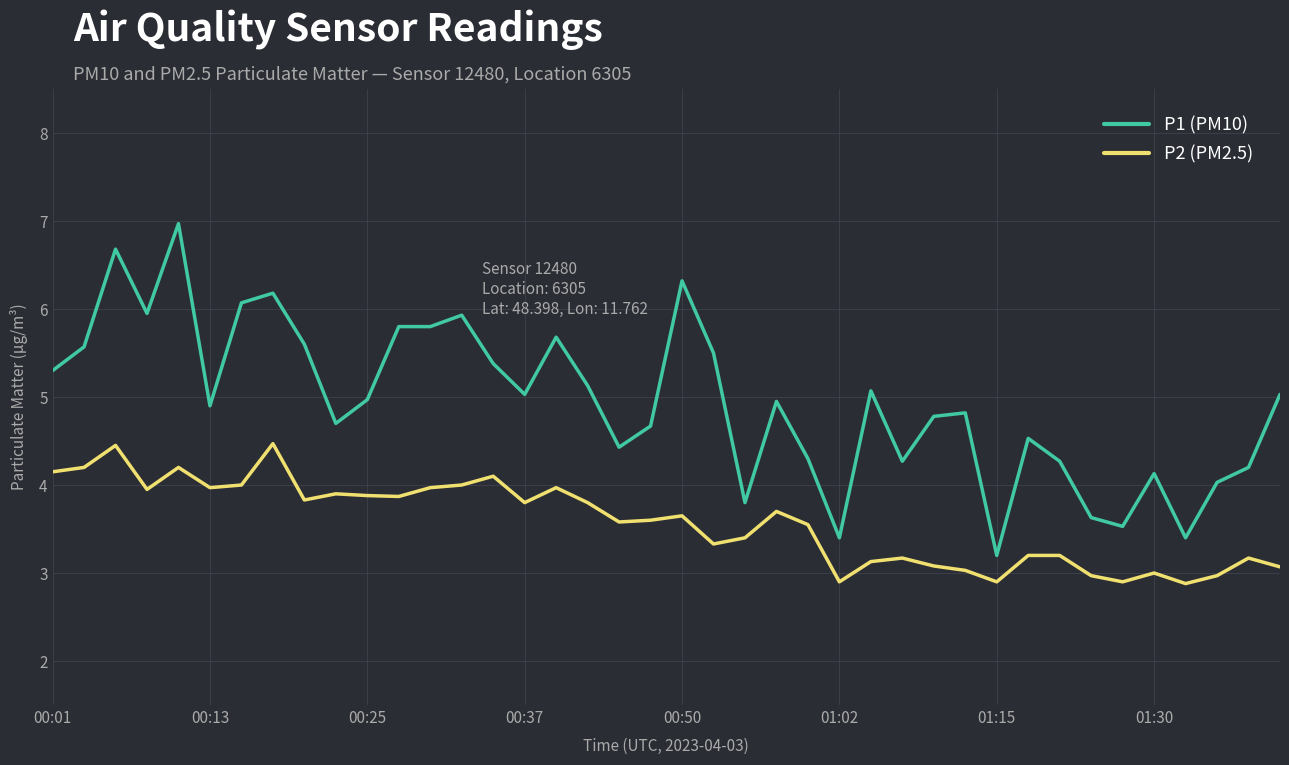

What are all the series names shown in the legend?

P1 (PM10), P2 (PM2.5)